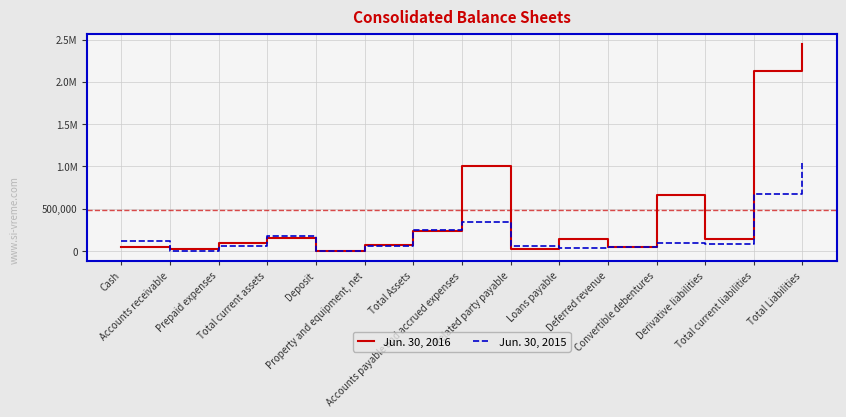

Which series has the widest spread of values?

Jun. 30, 2016